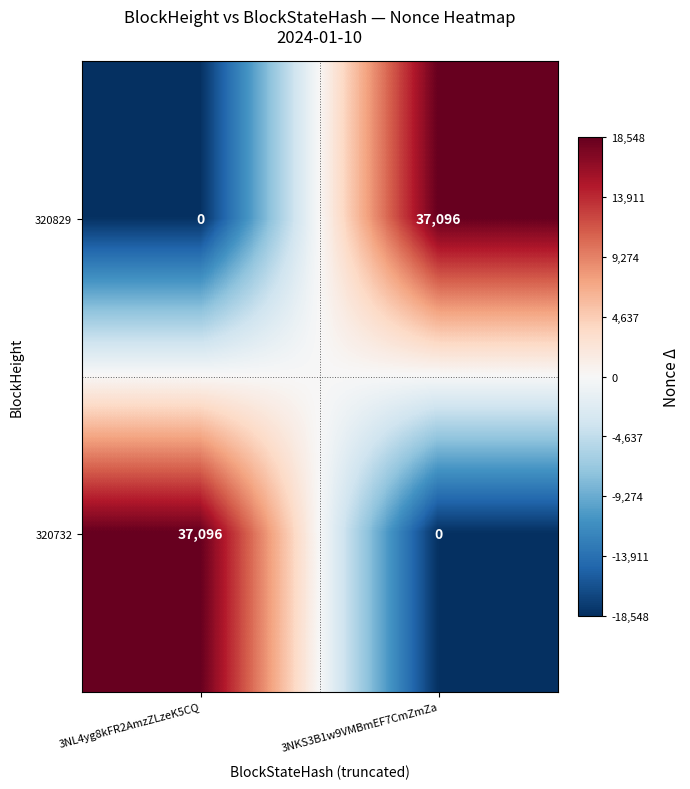

How many values in 320732 are above zero?

1